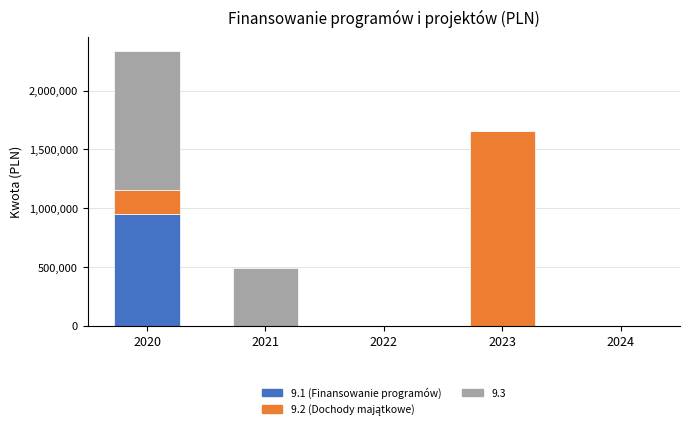

How many categories are shown in the chart?

5